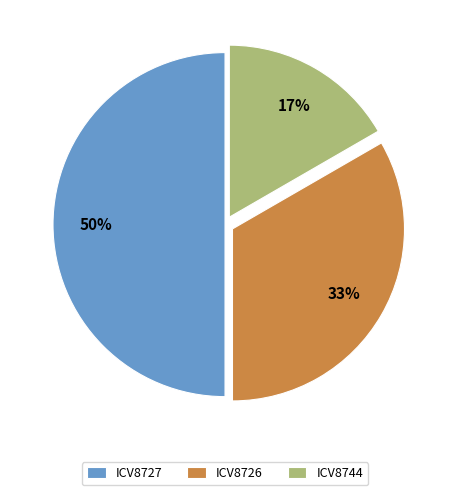

The ICV8744 slice represents 17% of the pie. True or false?

True